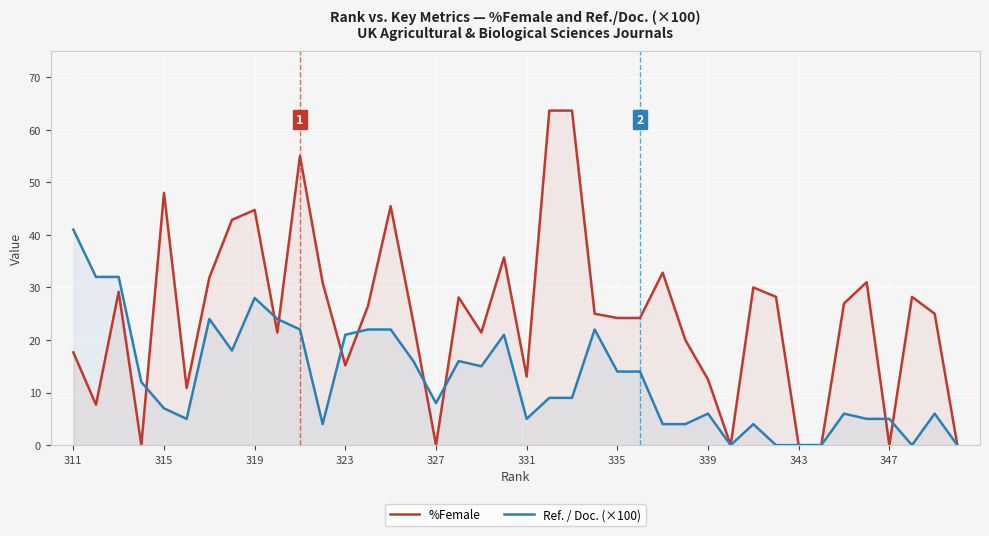

What is the spread (max minus min) of values at 339?

6.5